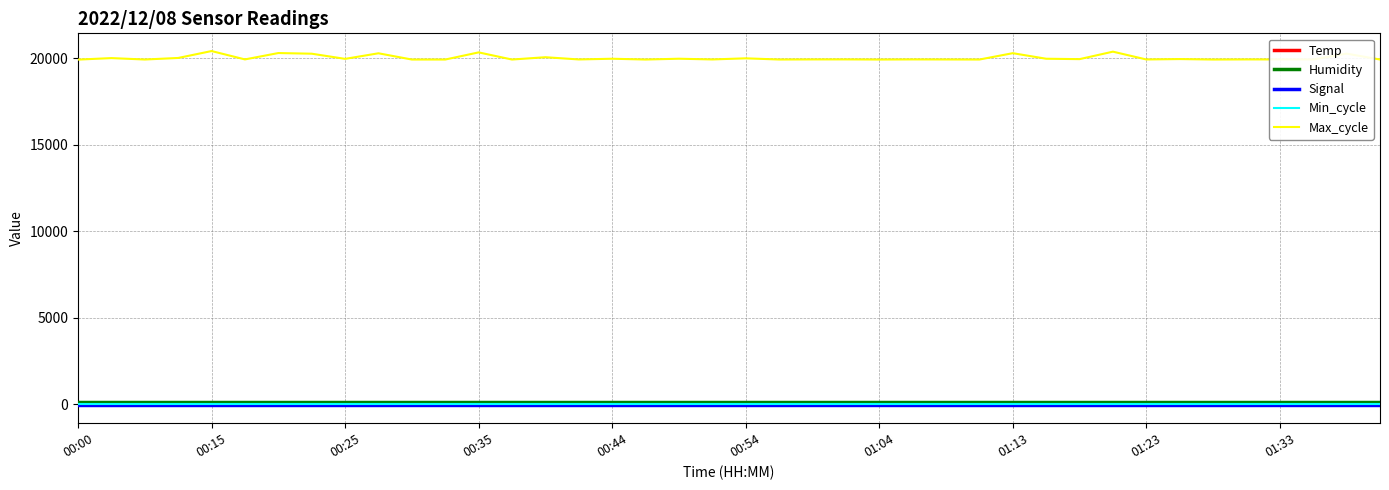

True or false: Max_cycle and Humidity cross at least once.

False